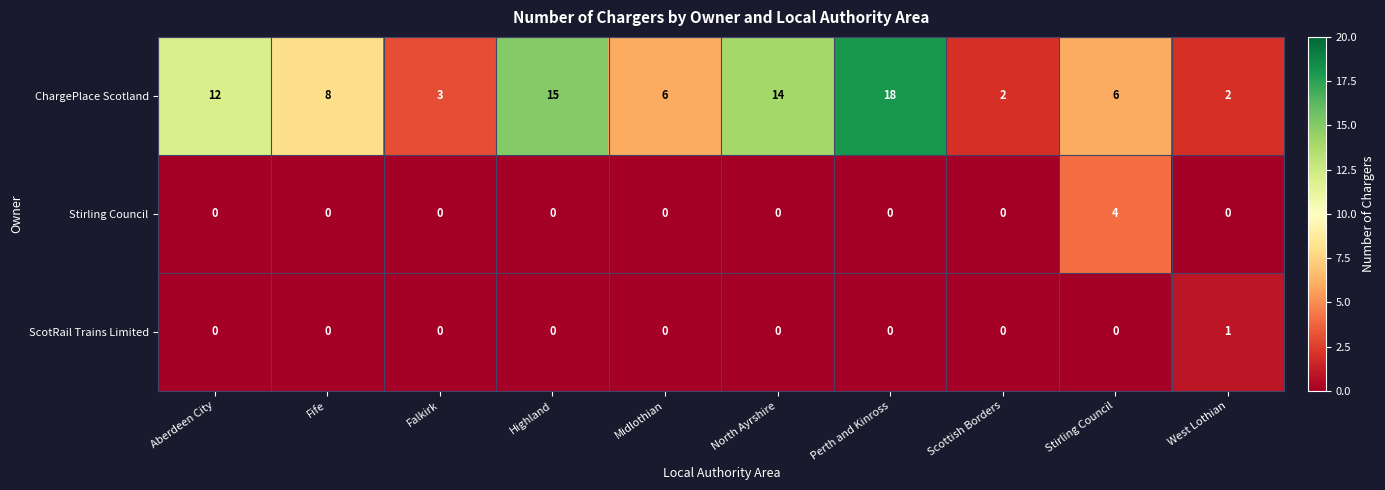

What is the difference between the highest and lowest values at North Ayrshire?

14